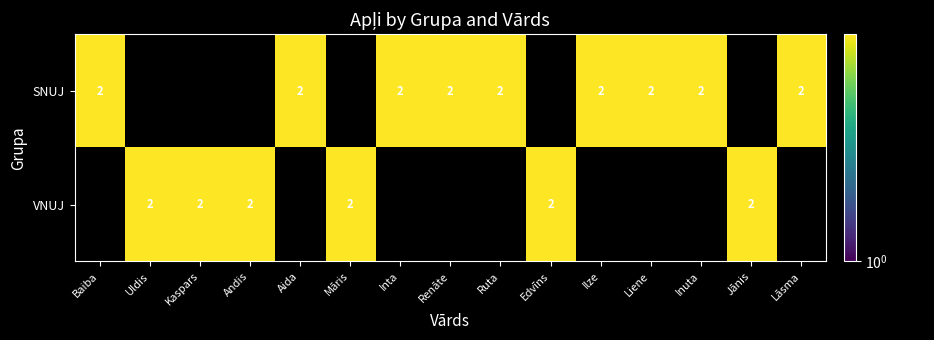

What is the sum of the VNUJ values at Andis and Jānis?

4